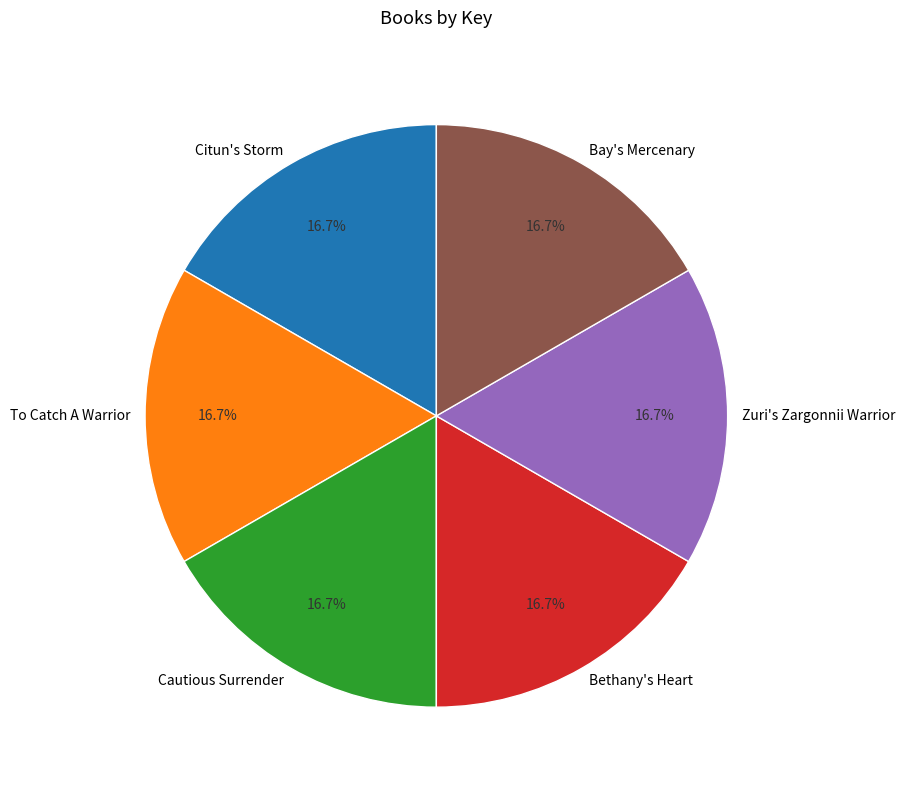

What is the total percentage of Bay's Mercenary and Zuri's Zargonnii Warrior?

33.3%